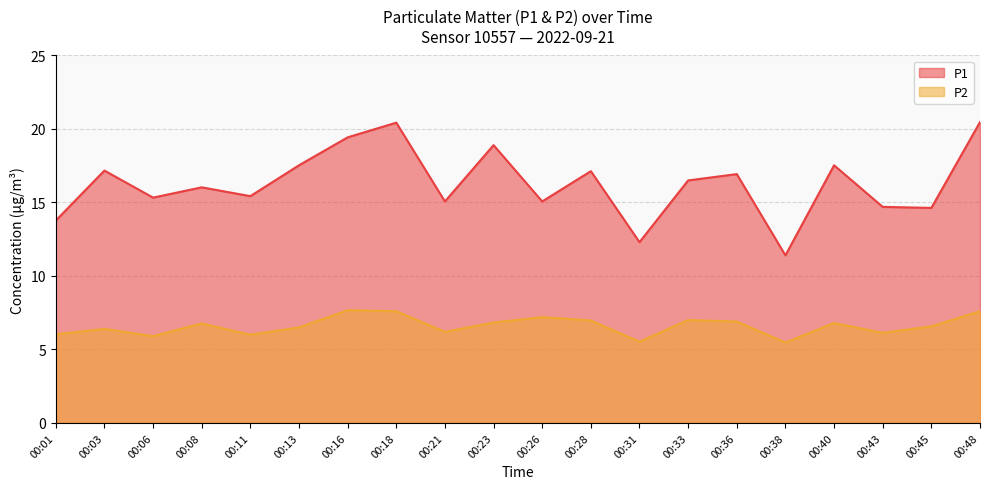

What is the highest value of the P1 series?

20.5